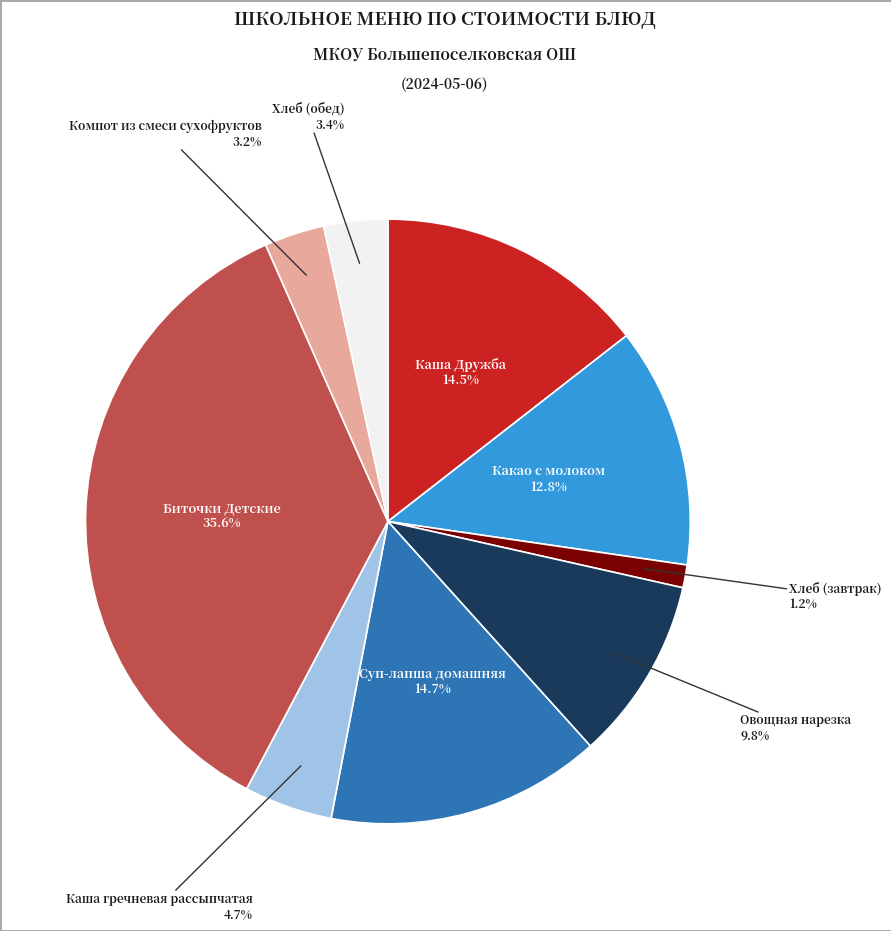

How many slices are in this pie chart?

9